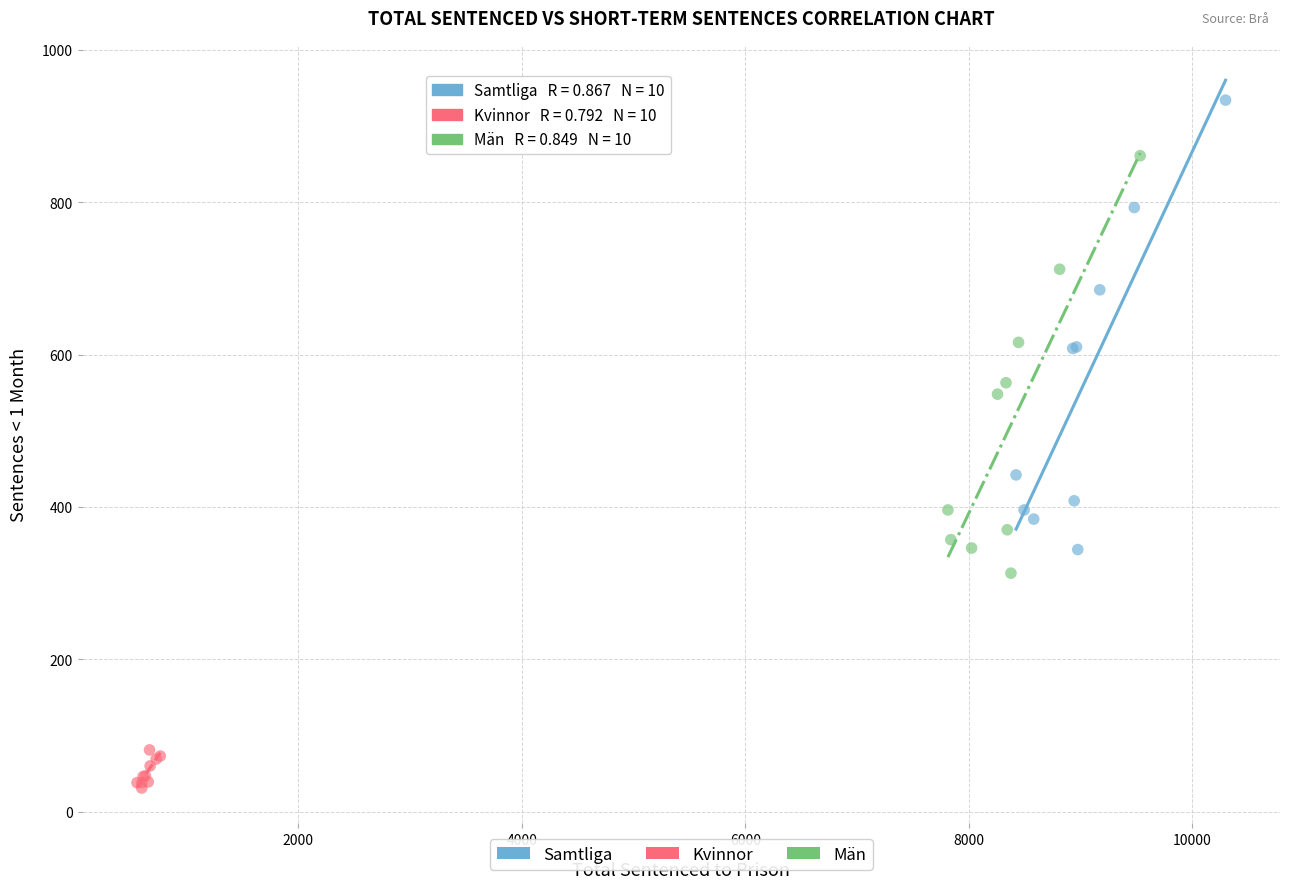

Which series contains the lowest Y value?

Kvinnor